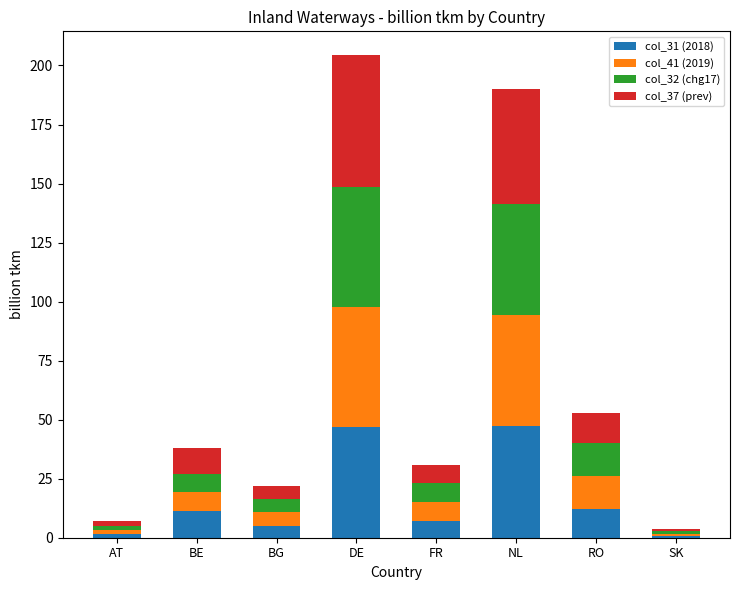

What is the highest value of the col_31 (2018) series?

47.2